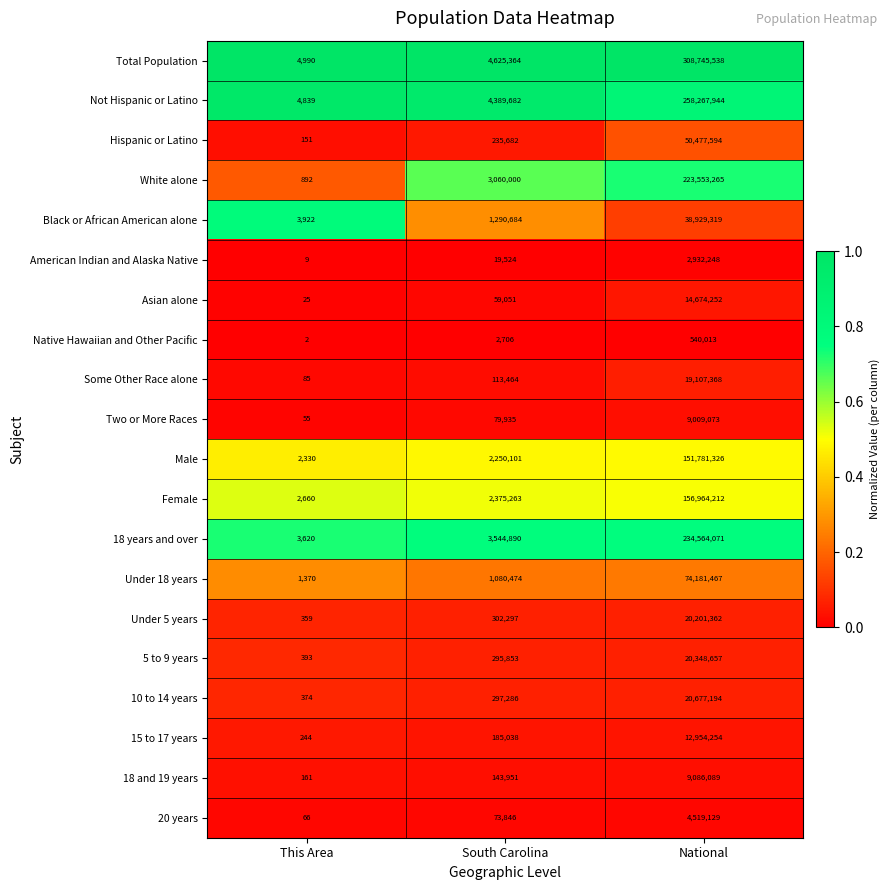

Which series has the largest total across all categories?

Total Population